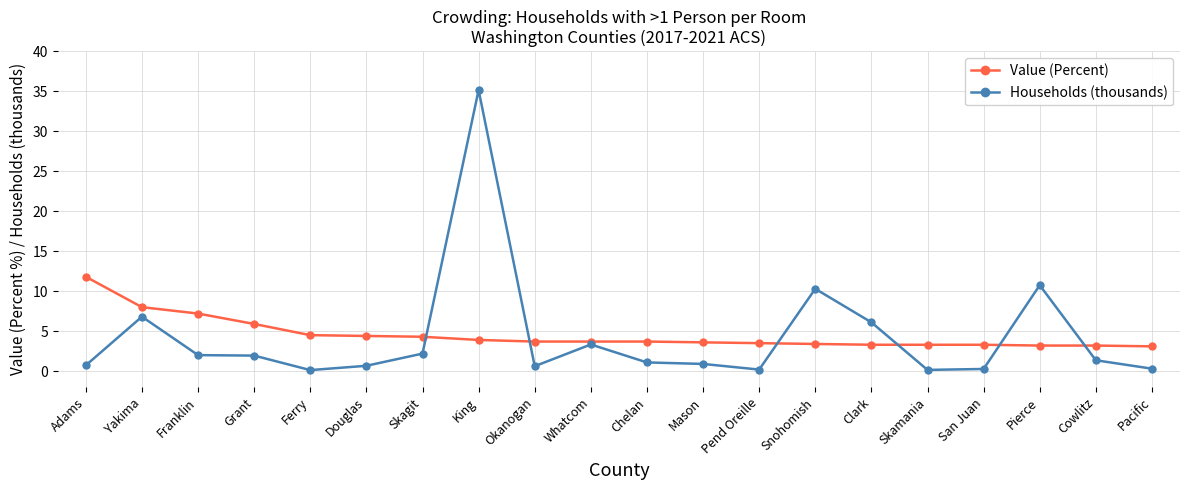

How many lines are shown in the chart?

2